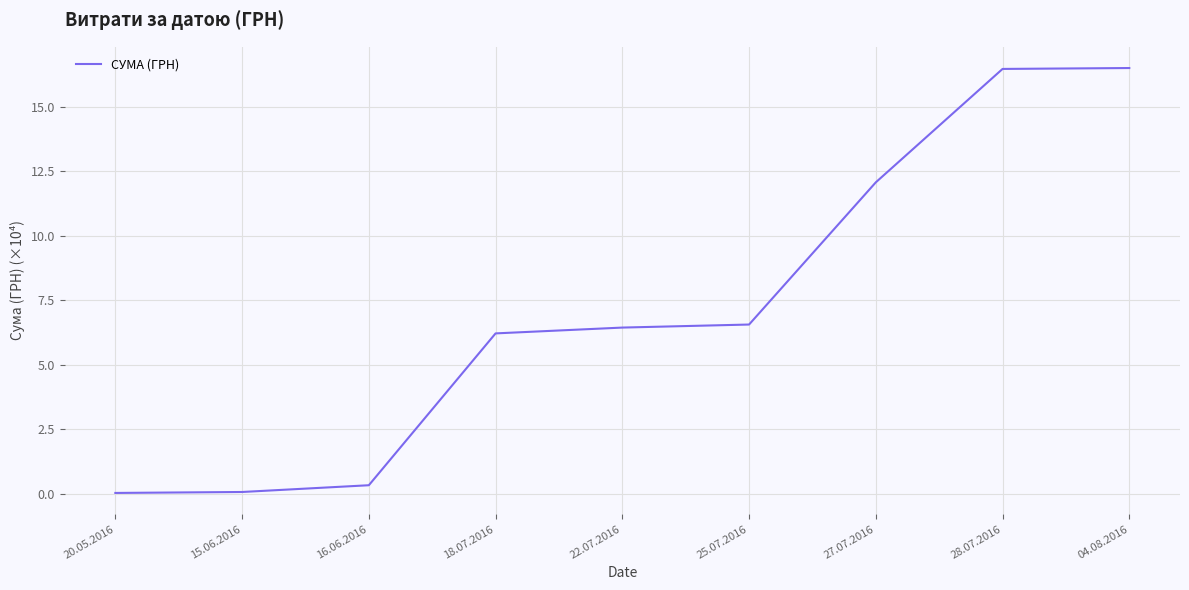

Read the value at 16.06.2016.

0.3